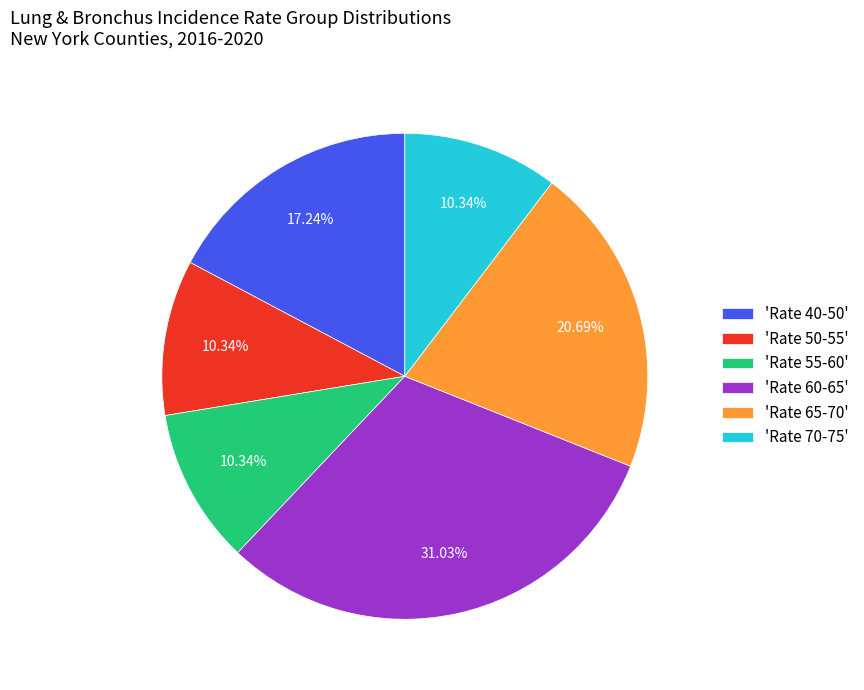

Does 'Rate 55-60' represent more than half of the total?

No